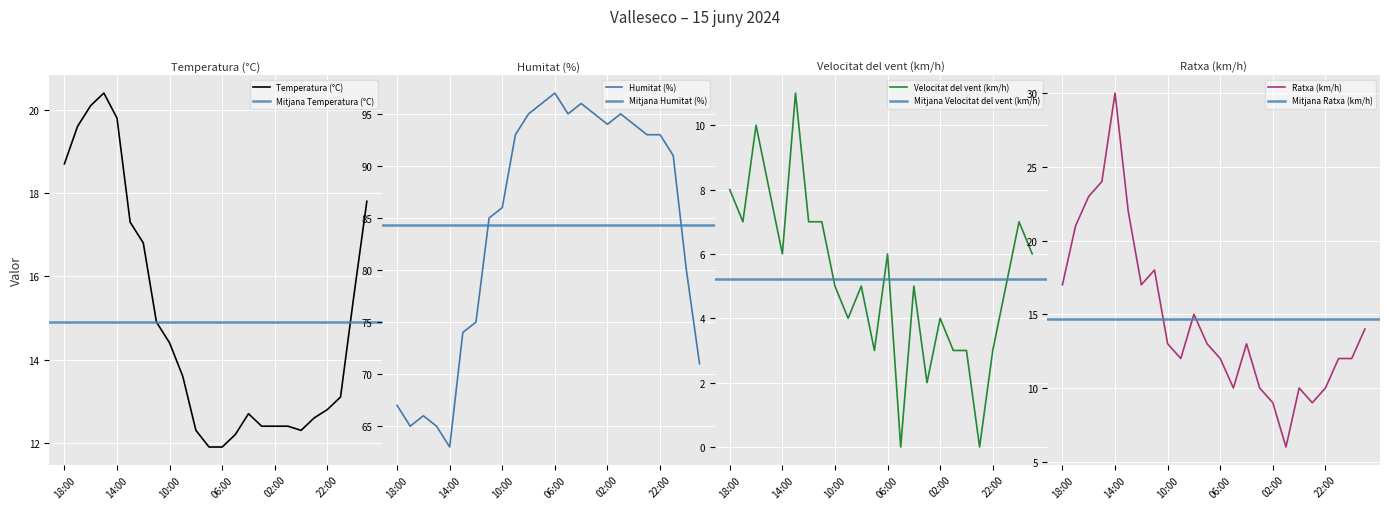

At which category does the chart reach its peak across all series?

06:00